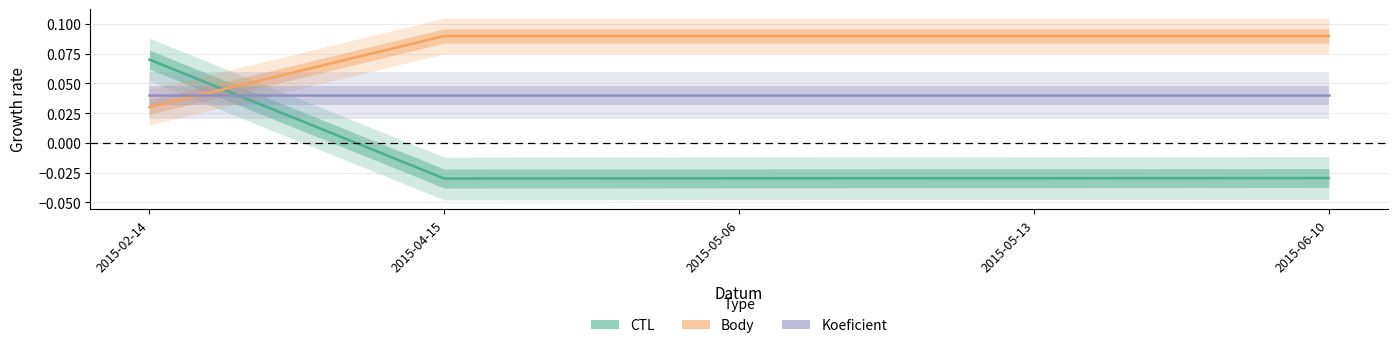

What is the sum of all Body values?

0.4